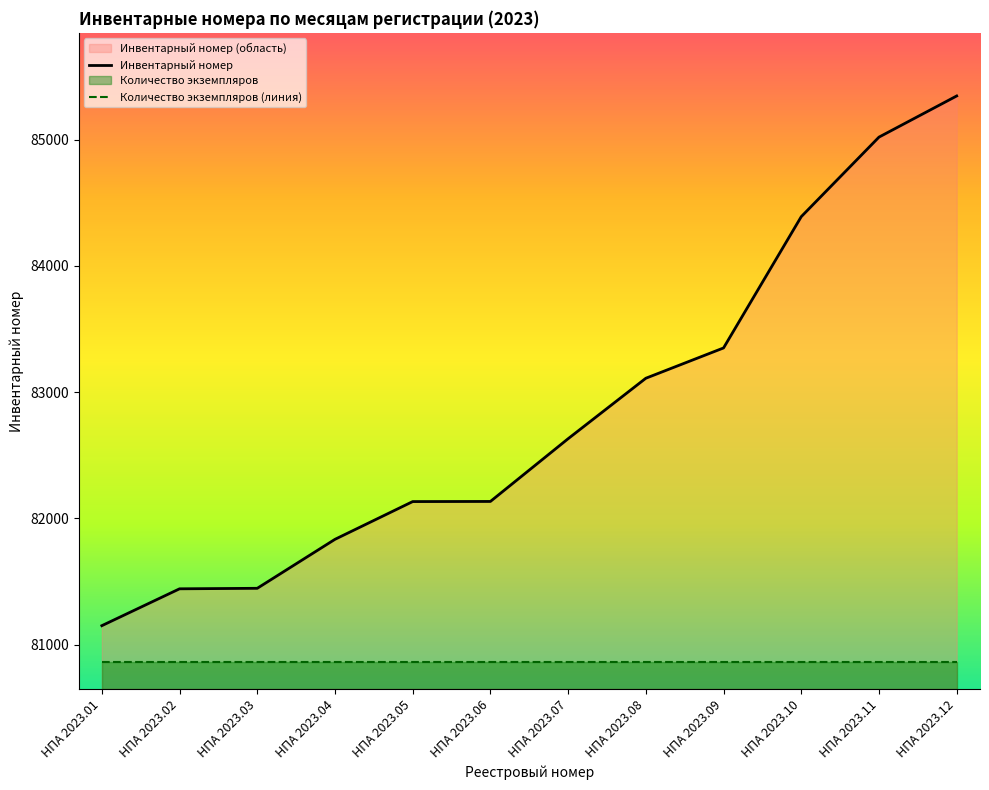

What is the difference between the Инвентарный номер values at НПА 2023.05 and НПА 2023.12?

3213.0